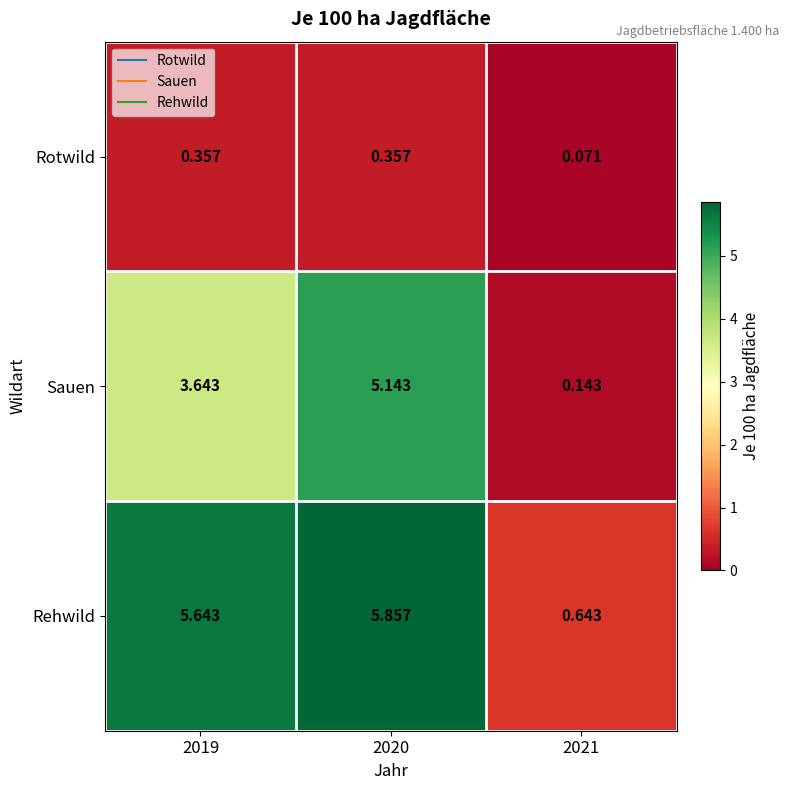

Which series has the widest spread of values?

Rehwild